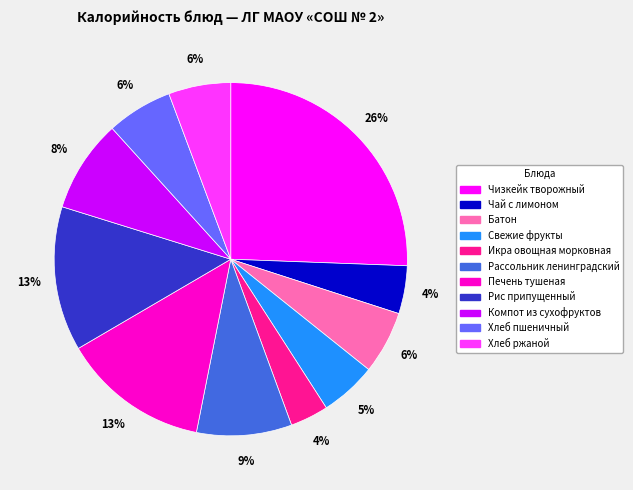

To the nearest percent, what is the combined percentage of Компот из сухофруктов and Хлеб ржаной?

14%